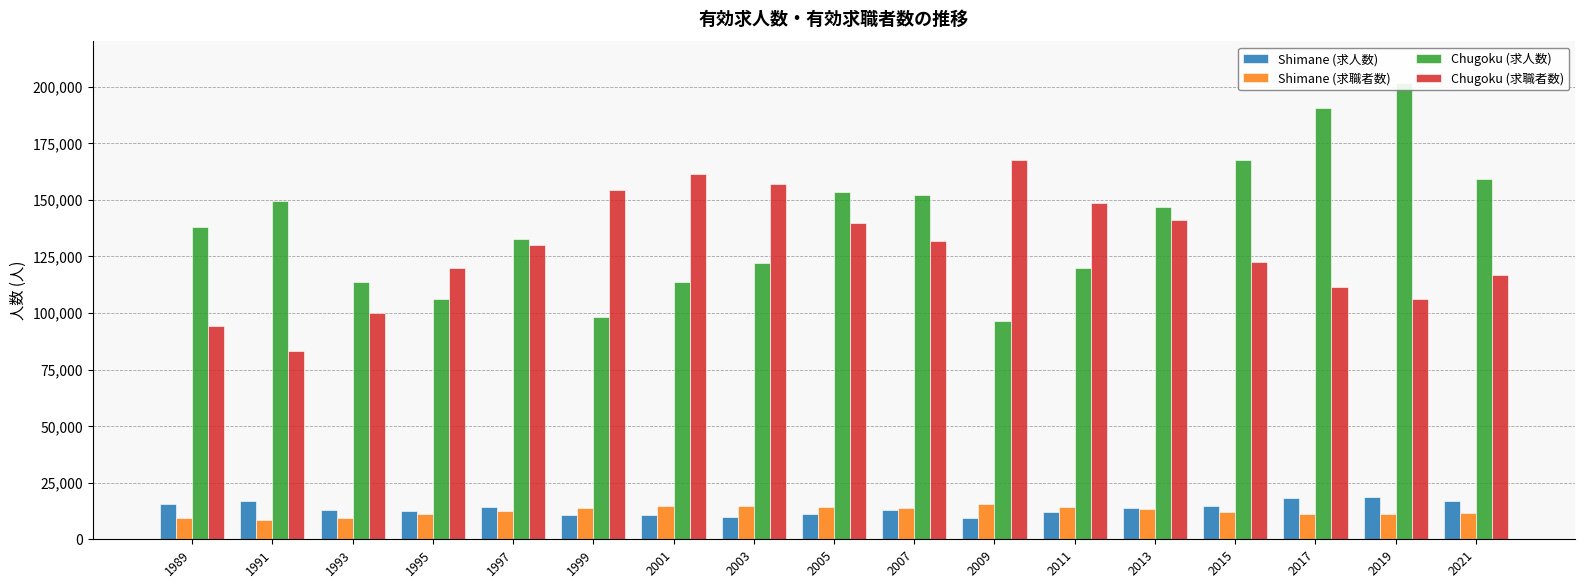

What is the greatest value displayed?

201524